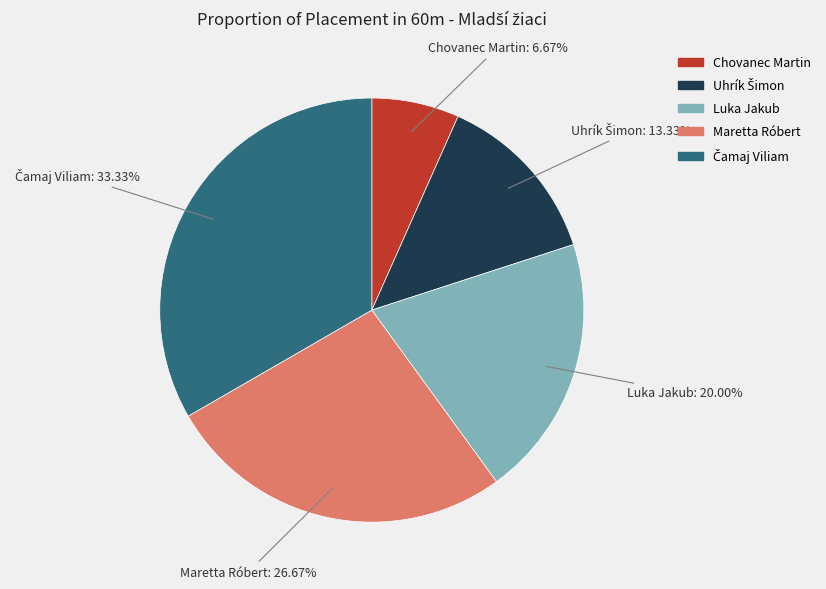

Which slice is the smallest?

Chovanec Martin